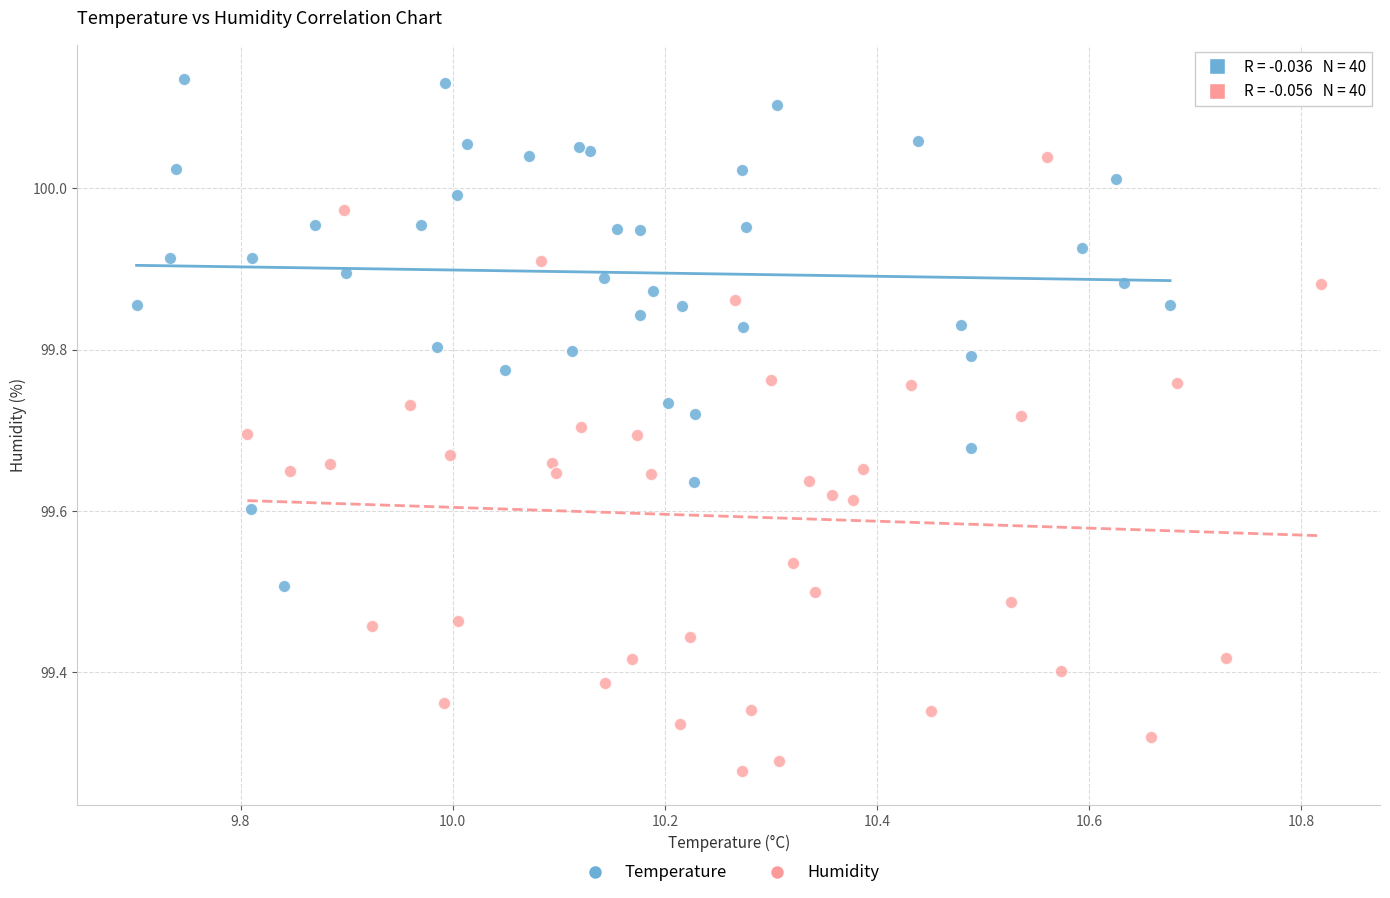

Which series reaches the maximum Y coordinate?

Temperature